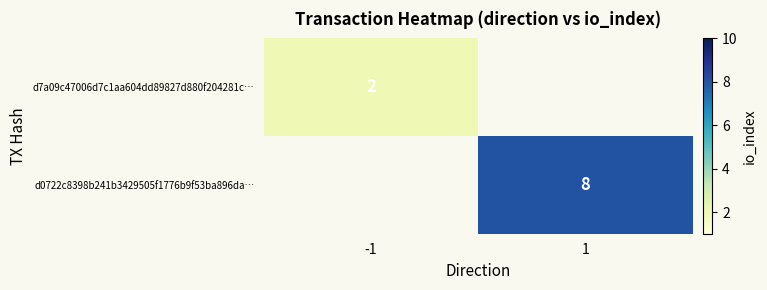

Is it true that d7a09c47006d7c1aa604dd89827d880f204281c… equals 2 at -1?

True